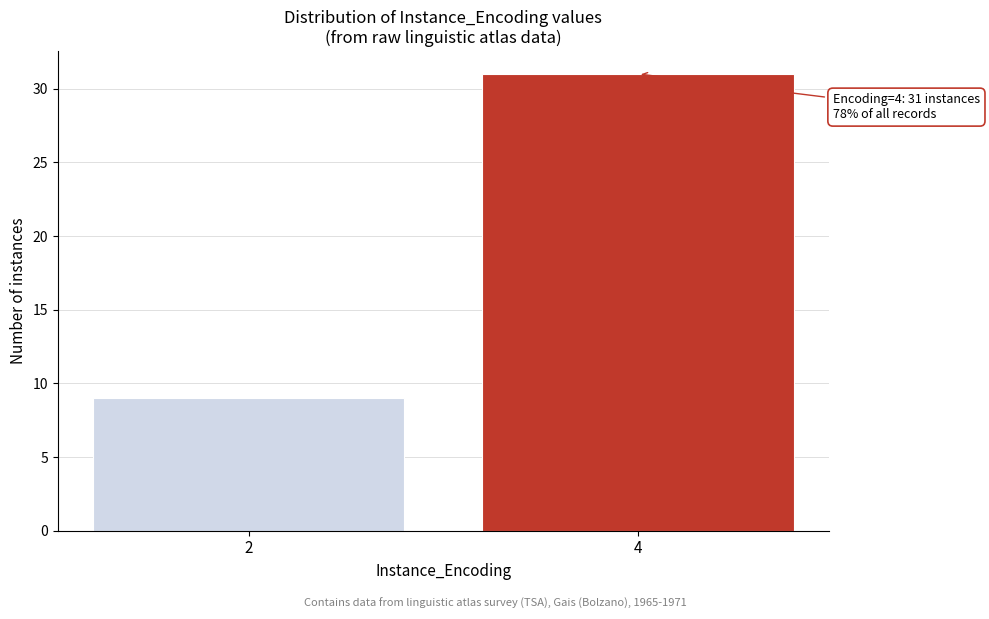

Reading left to right, list all the values displayed in this chart.

2=9	4=31